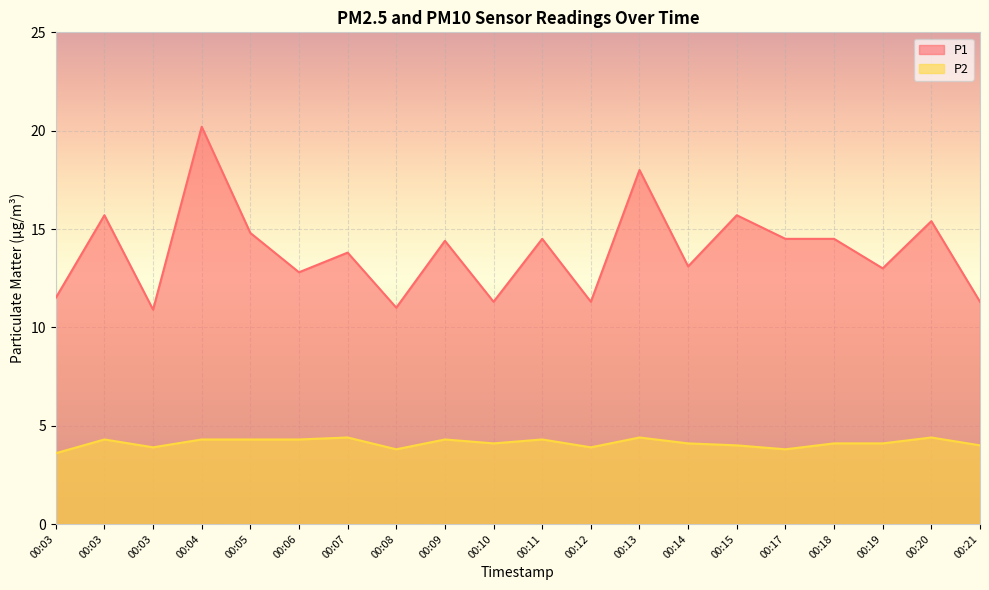

At how many categories does at least one series exceed 18?

1